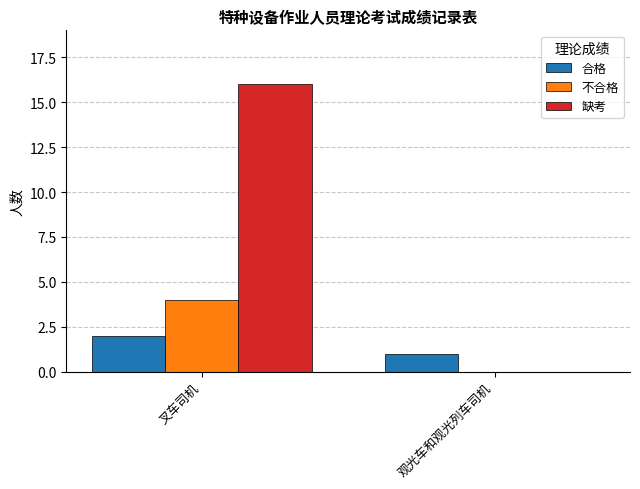

At which category is the sum across all series the highest?

叉车司机